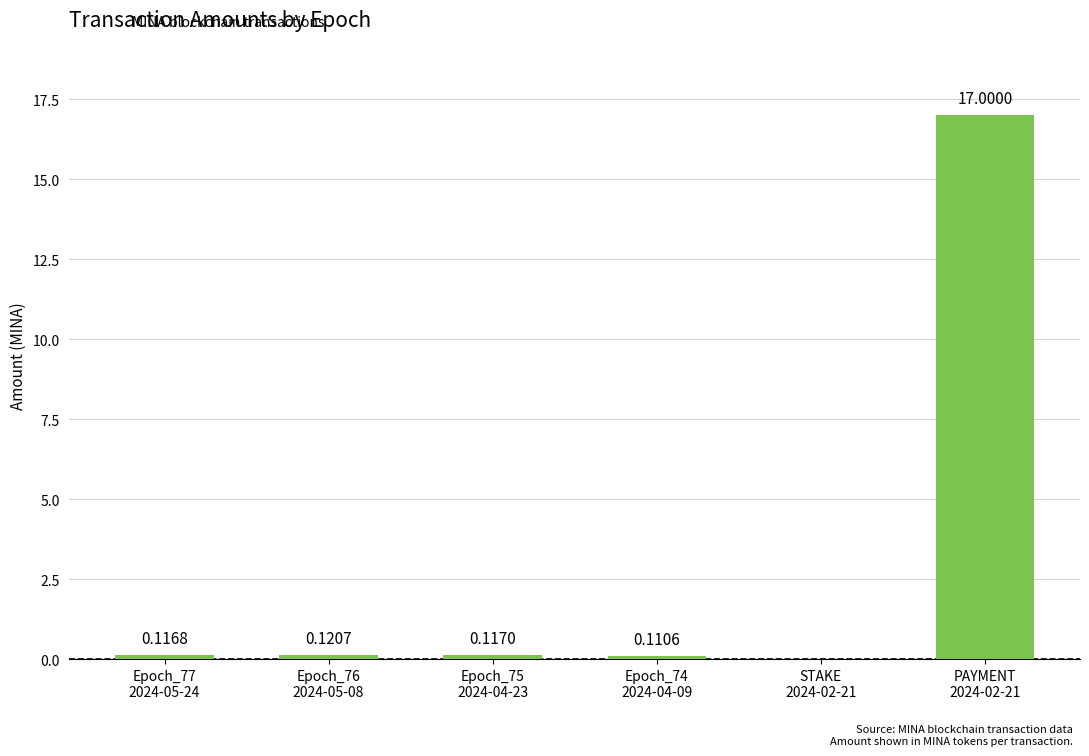

What is the sum of all values?

17.5